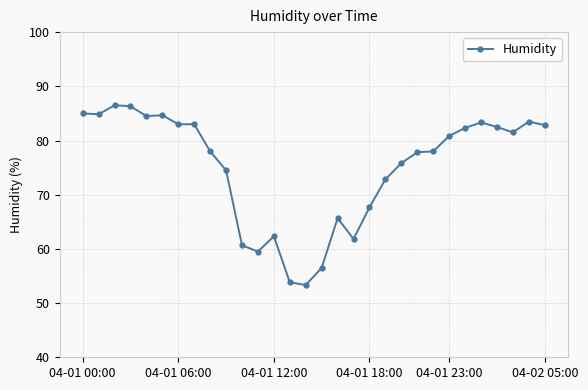

True or false: there are more than 1 points higher than both neighbors.

True